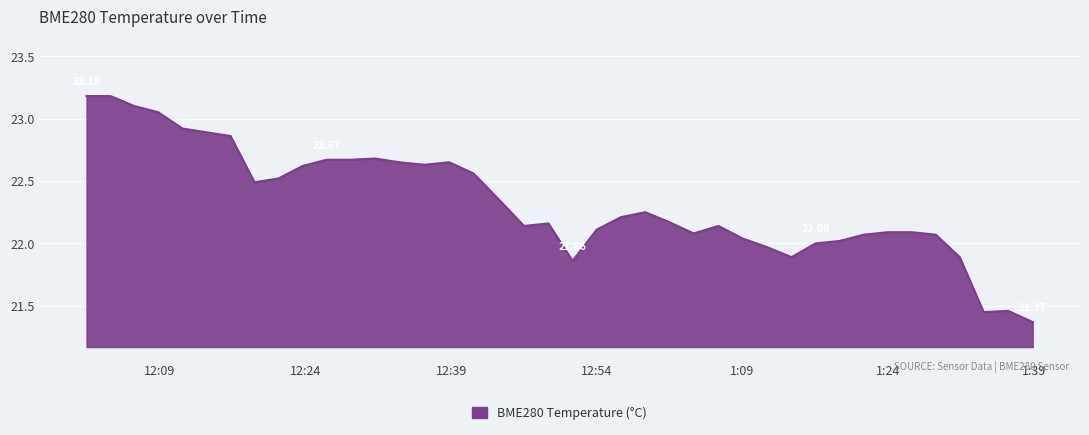

Does the chart have visible grid lines?

Yes